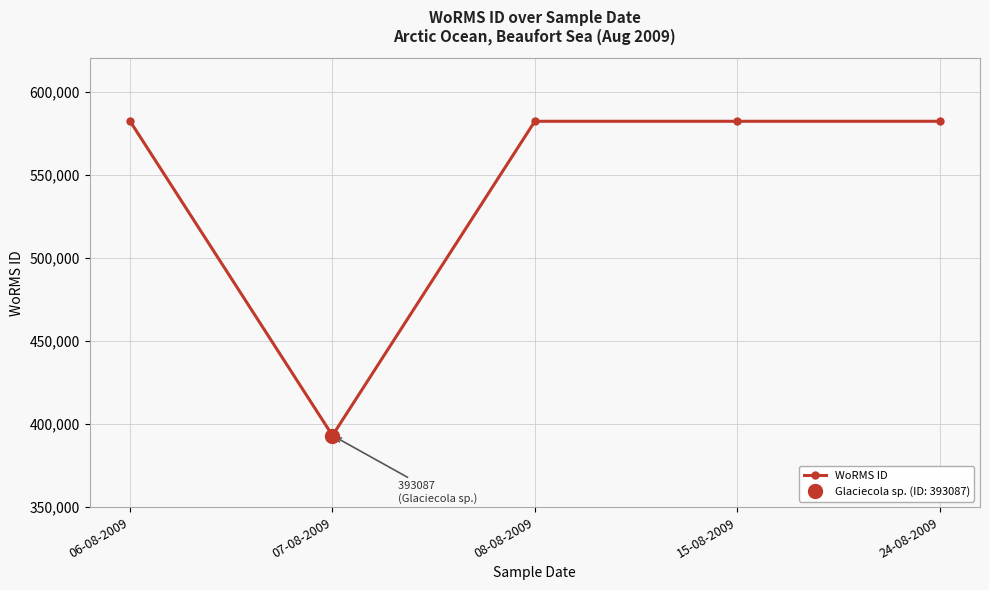

Which label corresponds to the smallest value in the chart?

07-08-2009